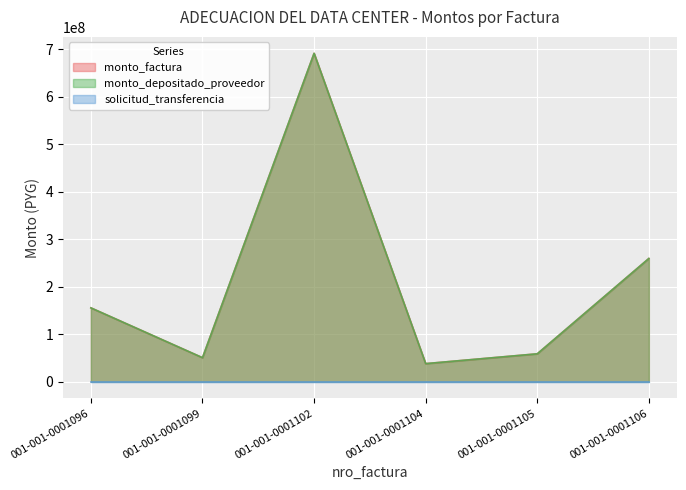

The value of solicitud_transferencia at 001-001-0001106 is 266292. True or false?

False